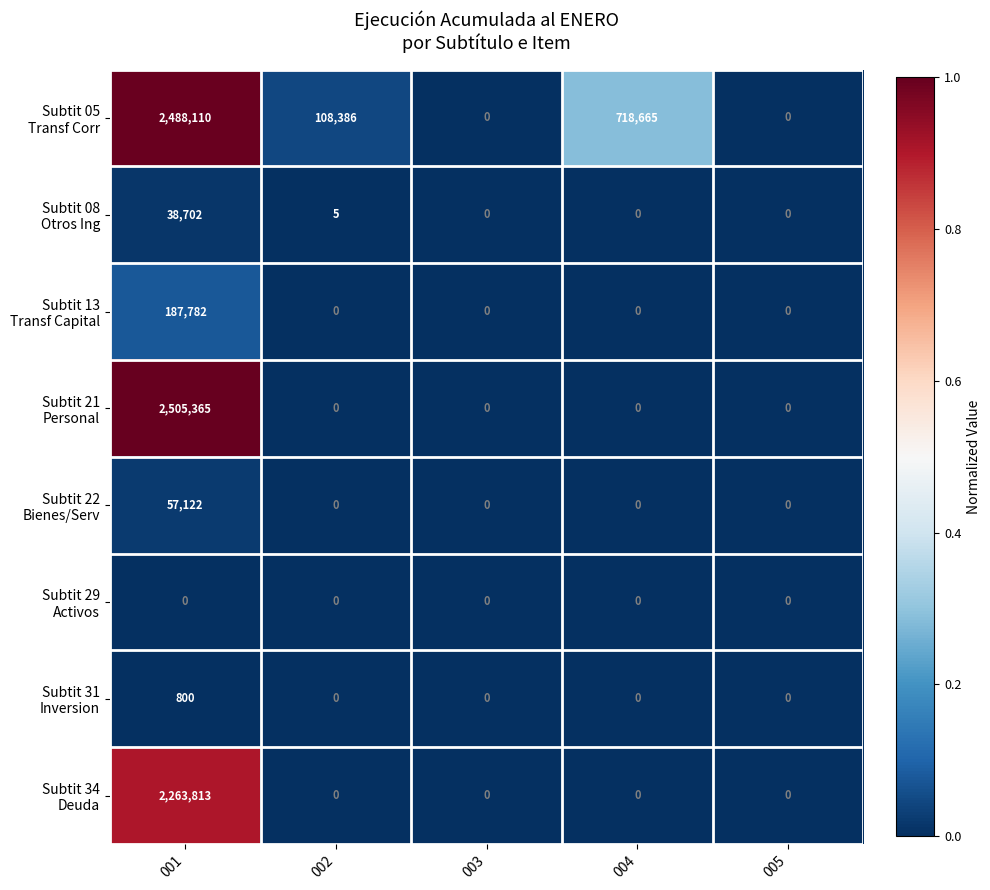

Which has a higher value, 002 or 001?

001